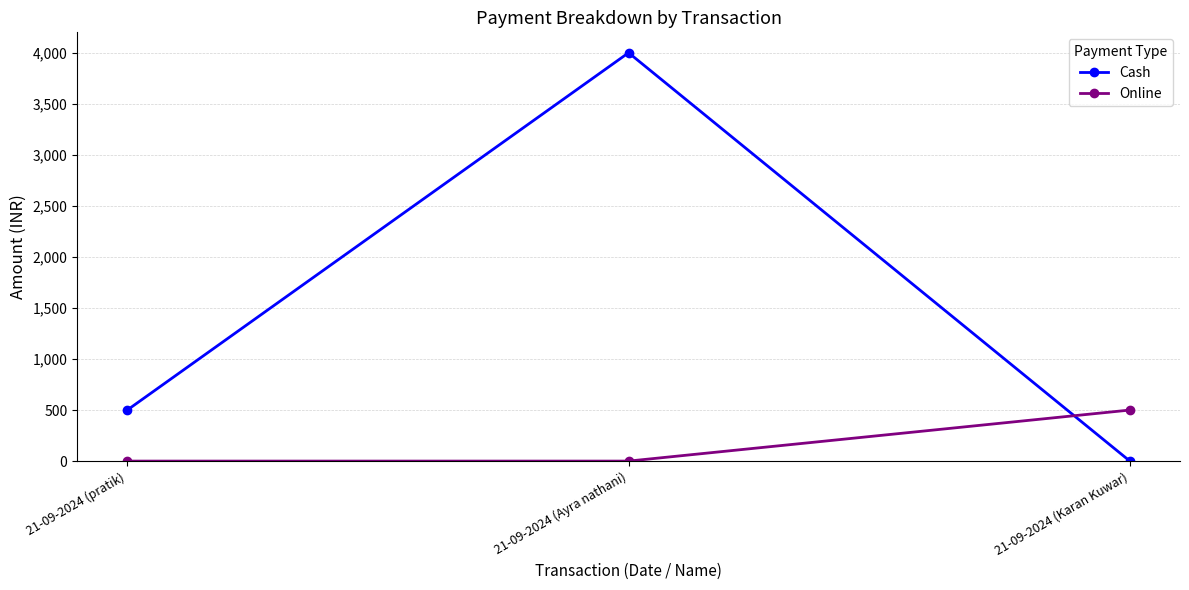

Which series has the largest total across all categories?

Cash